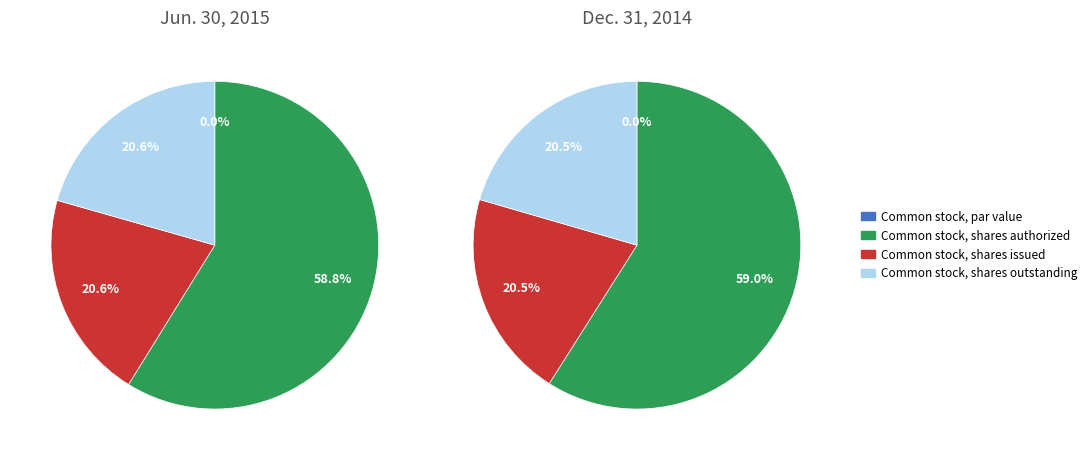

Which has a higher value, Common stock, par value or Common stock, shares authorized?

Common stock, shares authorized